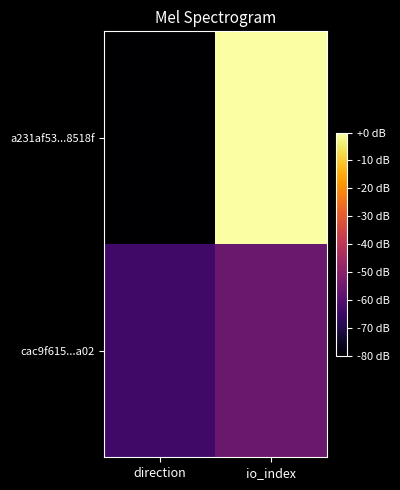

Which series changed the most between direction and io_index?

a231af53...8518f